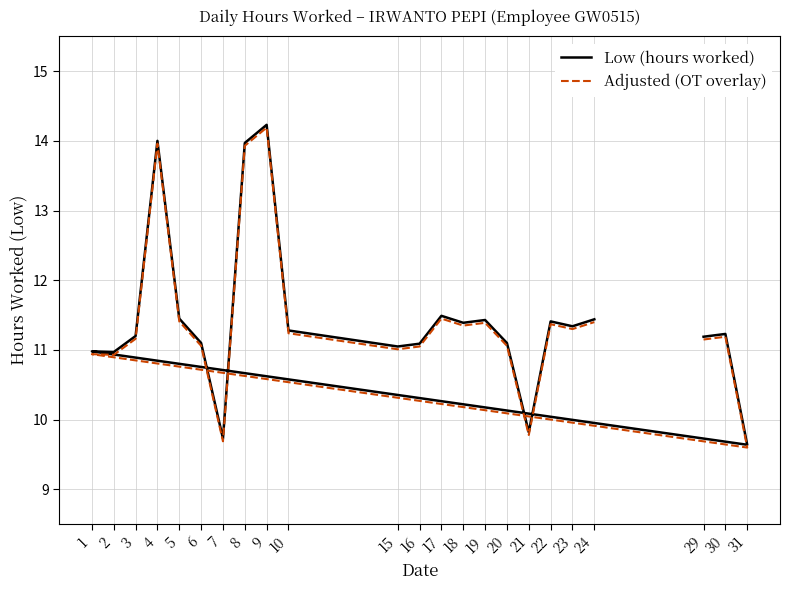

The Adjusted (OT overlay) series shows 11.1 at 16. True or false?

True